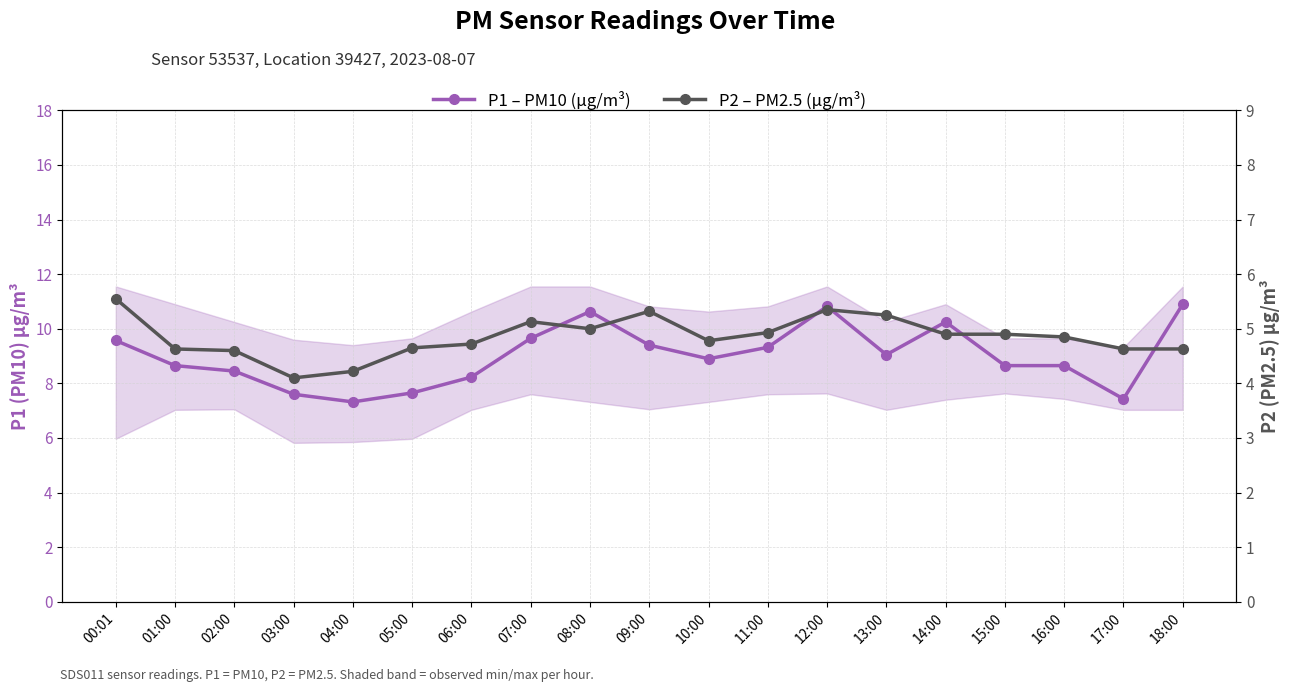

Reading left to right, transcribe all the data shown in this chart.

P1 – PM10 (µg/m³): 00:01=9.6	01:00=8.7	02:00=8.4	03:00=7.6	04:00=7.3	05:00=7.7	06:00=8.2	07:00=9.7	08:00=10.6	09:00=9.4	10:00=8.9	11:00=9.3	12:00=10.8	13:00=9.1	14:00=10.2	15:00=8.7	16:00=8.7	17:00=7.4	18:00=10.9
P2 – PM2.5 (µg/m³): 00:01=5.5	01:00=4.6	02:00=4.6	03:00=4.1	04:00=4.2	05:00=4.7	06:00=4.7	07:00=5.1	08:00=5.0	09:00=5.3	10:00=4.8	11:00=4.9	12:00=5.3	13:00=5.2	14:00=4.9	15:00=4.9	16:00=4.8	17:00=4.6	18:00=4.6